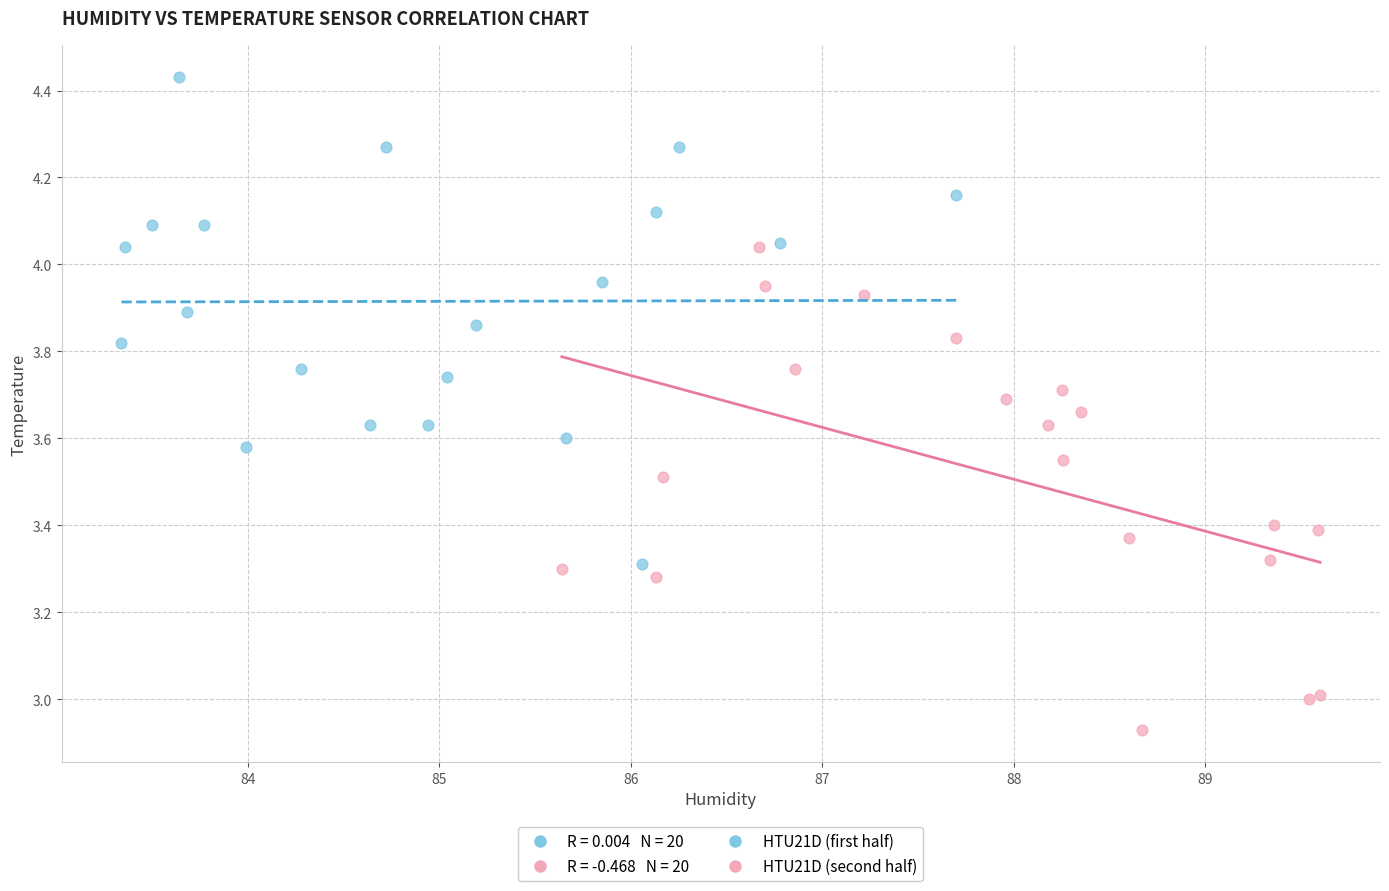

Which series contains the lowest Y value?

HTU21D (second half)